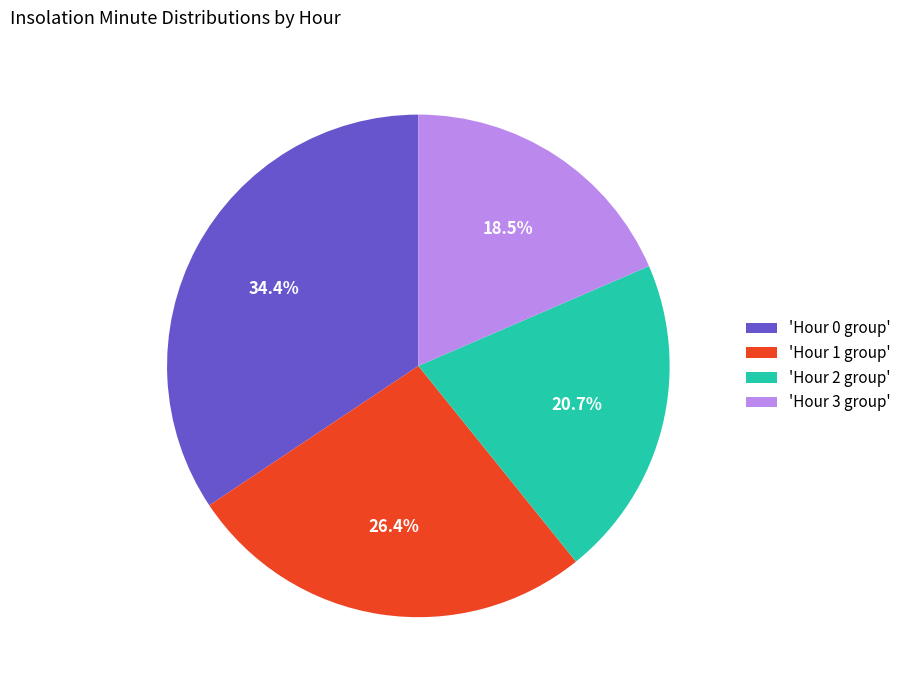

Rank the categories by value from highest to lowest.

'Hour 0 group', 'Hour 1 group', 'Hour 2 group', 'Hour 3 group'